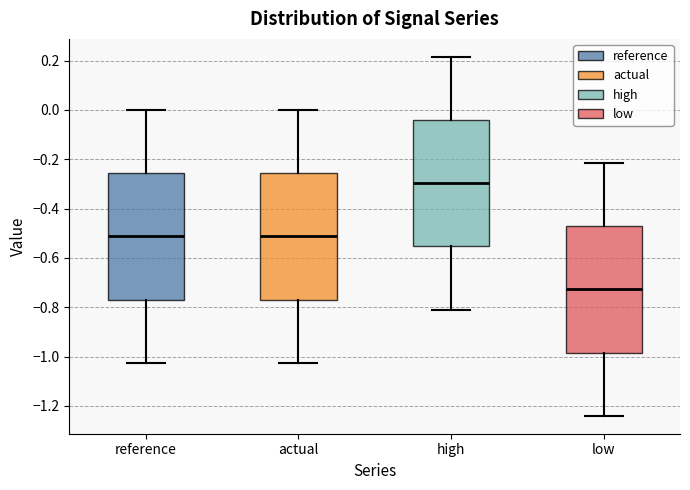

Reading left to right, read every box against the y-axis: the position of its median line, the range the box covers, and the ends of its whiskers. The values are not printed on the chart, so give them approximately, as read against the axis.

reference: median -0.52, box -0.76 to -0.26, whiskers -1.02 to 0.00
actual: median -0.52, box -0.76 to -0.26, whiskers -1.02 to 0.00
high: median -0.30, box -0.56 to -0.04, whiskers -0.80 to 0.22
low: median -0.72, box -0.98 to -0.48, whiskers -1.24 to -0.22